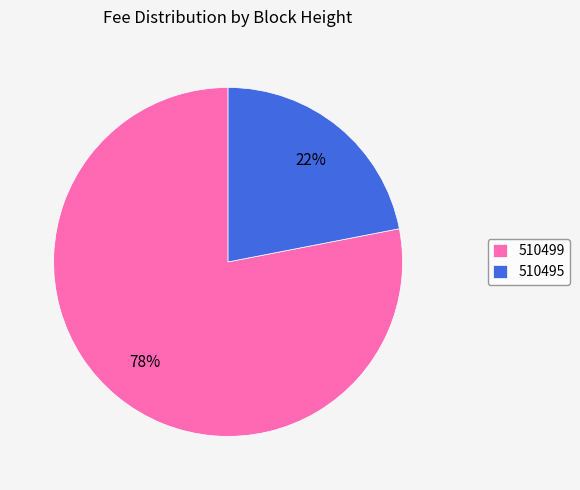

Count the number of slices in the pie.

2